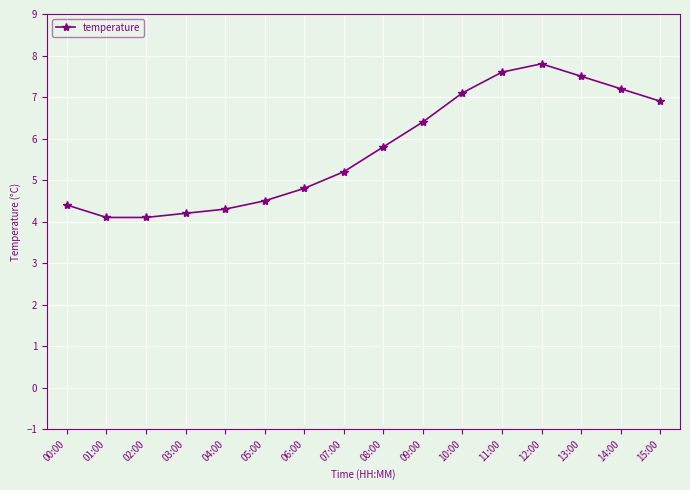

What is the greatest value displayed?

7.8